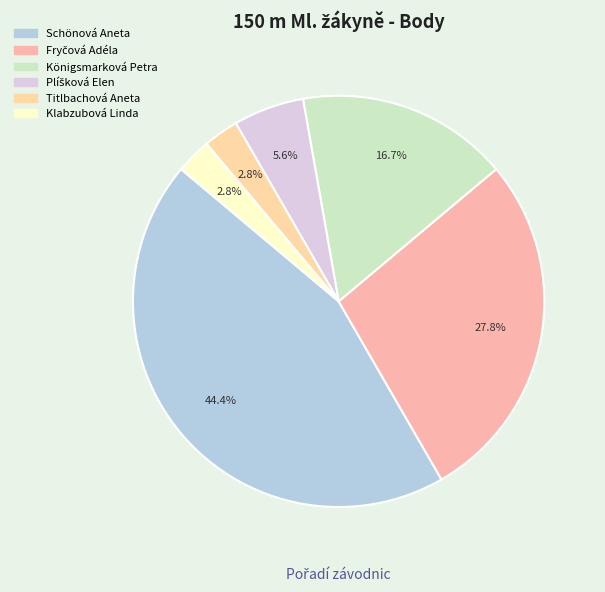

Is the sum of Klabzubová Linda and Königsmarková Petra greater than half?

No